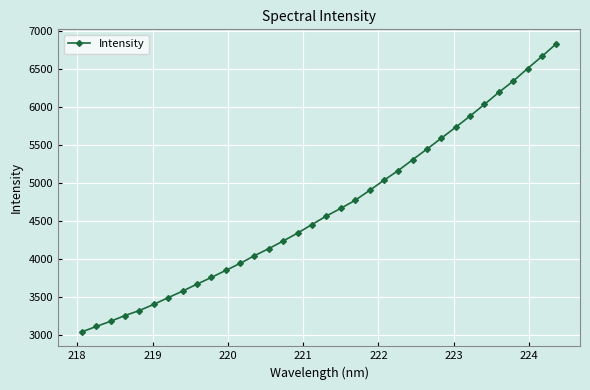

What is the value of the 14th point from the left?

4140.9